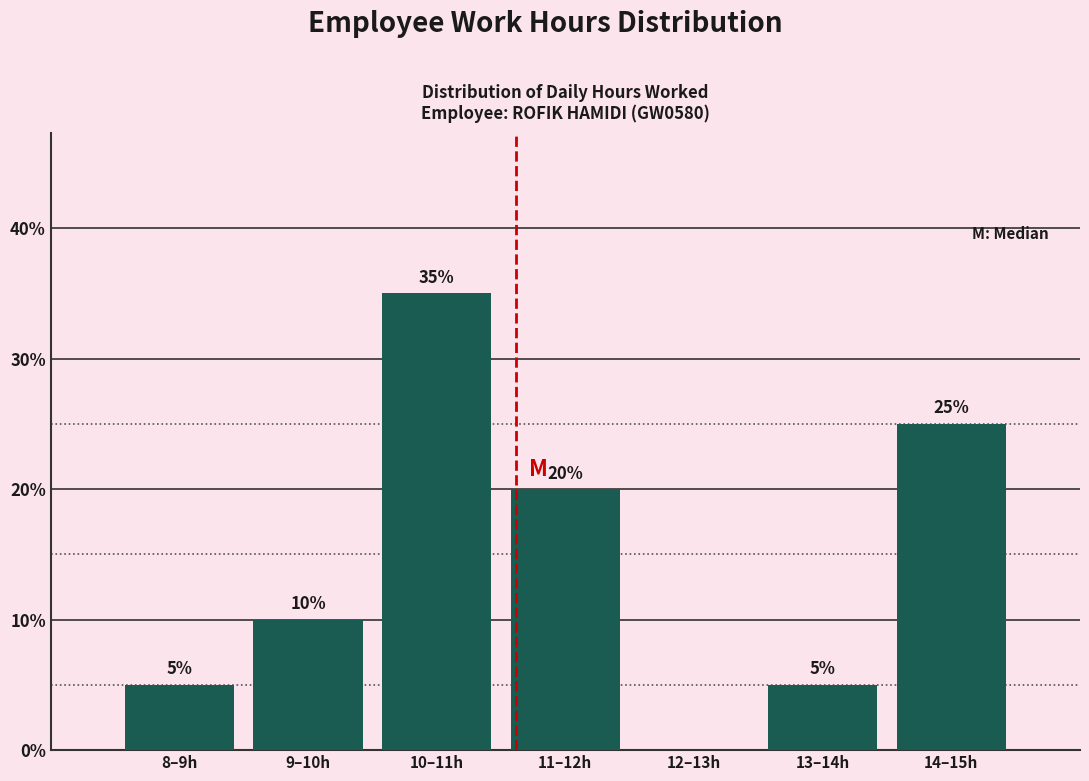

Reading left to right, transcribe all the data shown in this chart.

8–9h=5	9–10h=10	10–11h=35	11–12h=20	12–13h=0	13–14h=5	14–15h=25